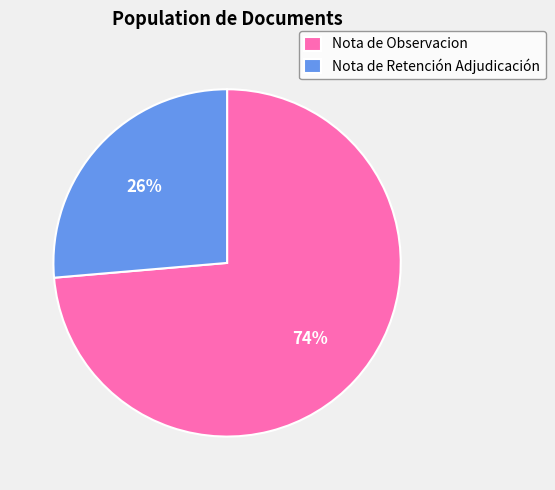

Rank the categories by value from highest to lowest.

Nota de Observacion, Nota de Retención Adjudicación